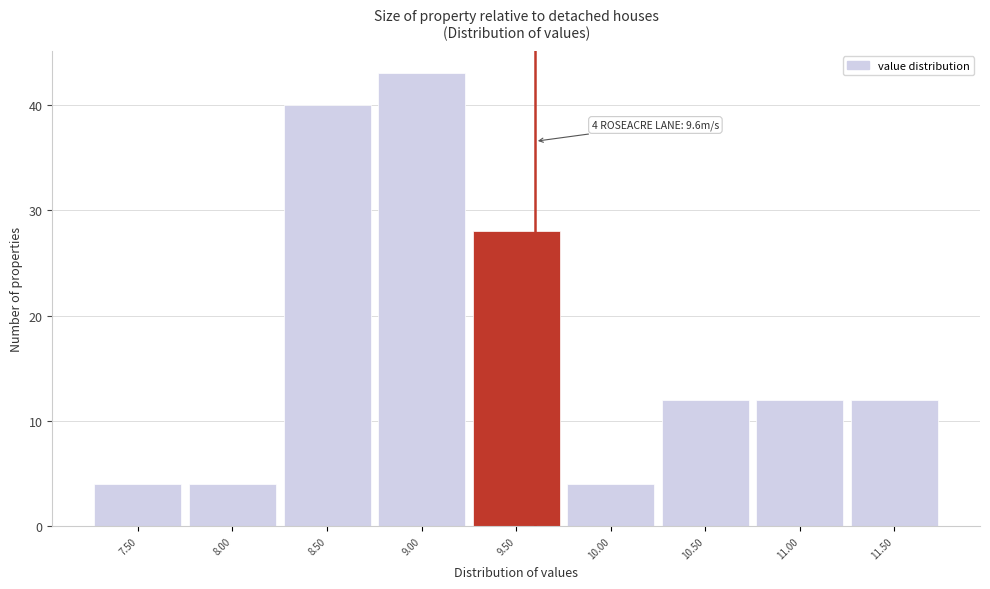

Over which range of the x-axis is the bar tallest?

8.75 to 9.25